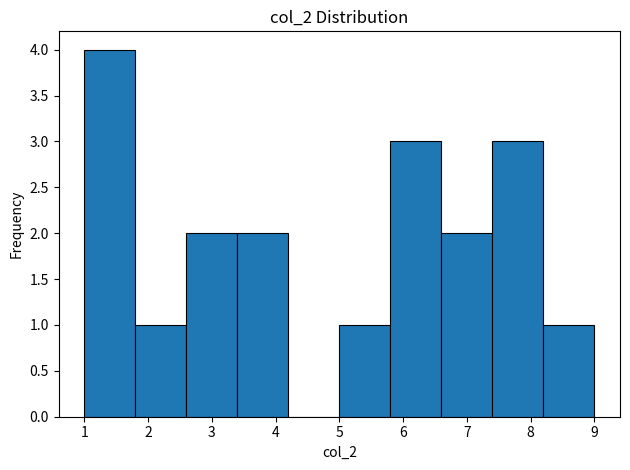

Which range on the x-axis has the tallest bar?

1.0 to 1.8